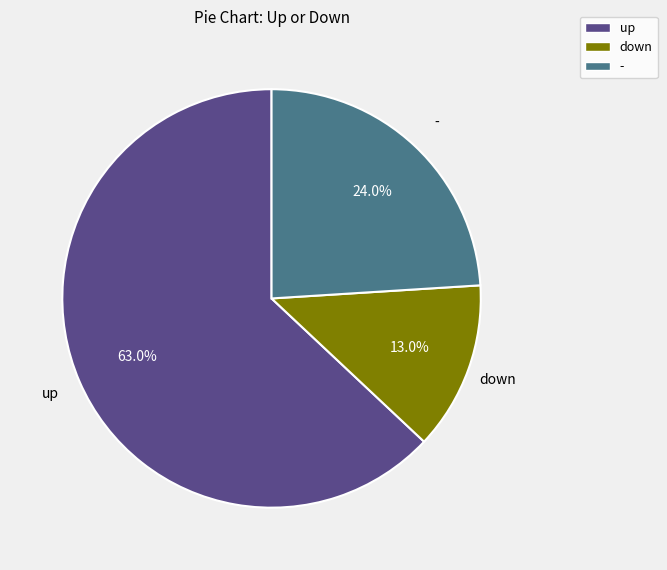

To the nearest percent, what portion does down represent?

13%